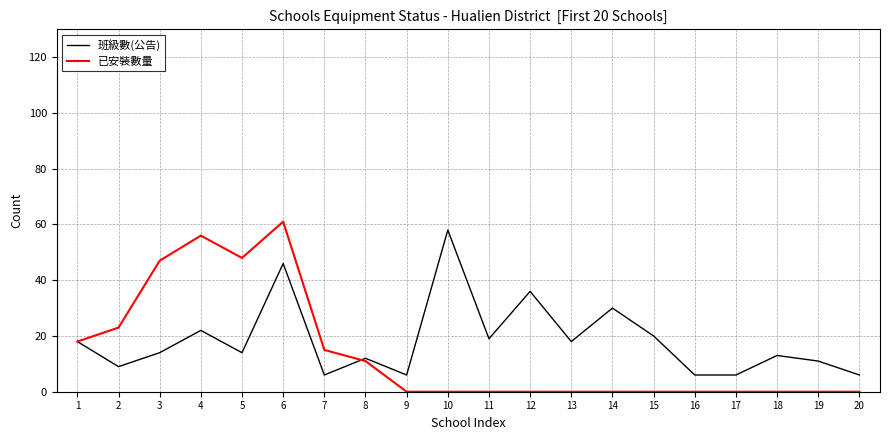

Between 2 and 3, which series saw the biggest shift?

已安裝數量